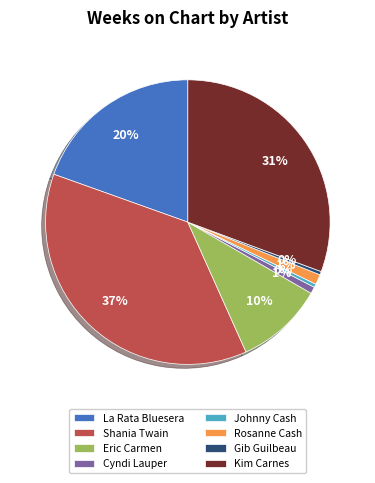

To the nearest percent, what is the difference between the largest and smallest slice percentages?

37%